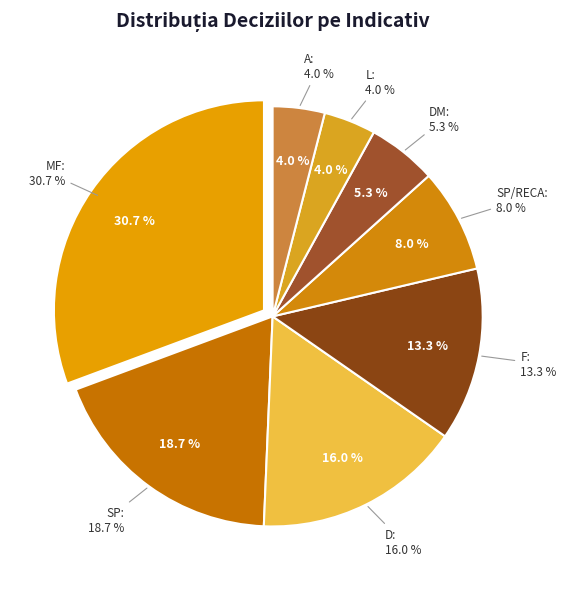

Which has a higher value, D or L?

D